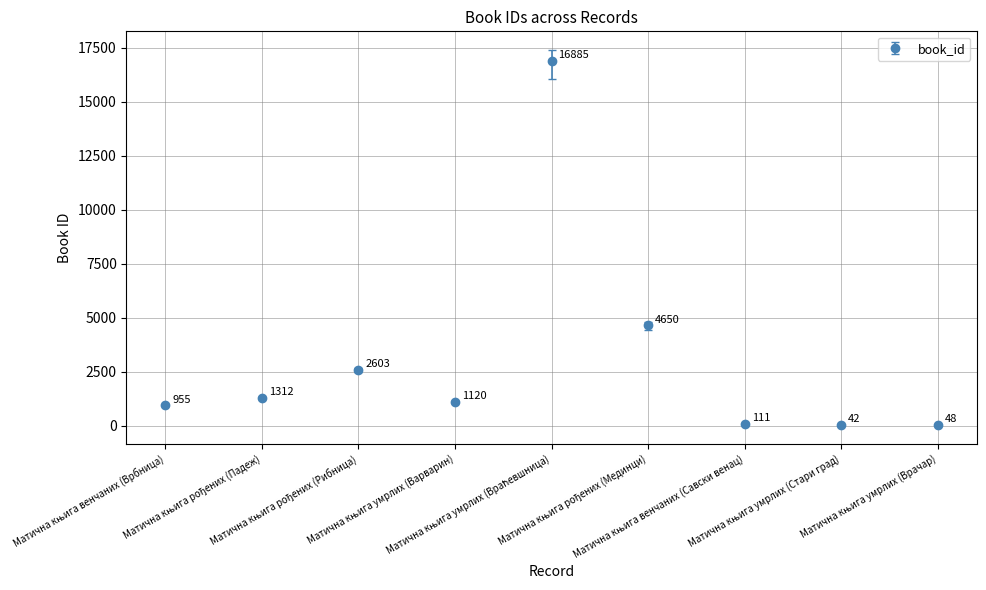

What is the value of the 4th point from the left?

1120